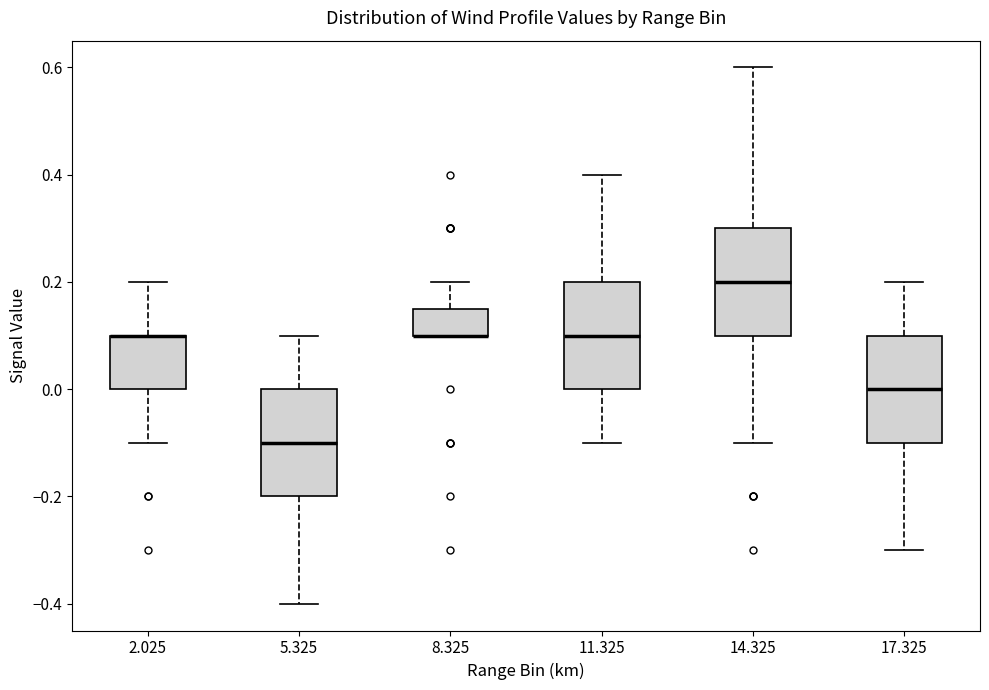

Reading left to right, transcribe this box plot: for each box, give where its median line is, the range the box spans, and where its two whiskers end, as read against the y-axis. The values are not printed on the chart, so give them approximately, as read against the axis.

2.025: median 0.10 (drawn on the box's upper edge), box 0.00 to 0.10, whiskers -0.10 to 0.20
5.325: median -0.10, box -0.20 to 0.00, whiskers -0.40 to 0.10
8.325: median 0.10 (drawn on the box's lower edge), box 0.10 to 0.16, whiskers 0.10 to 0.20
11.325: median 0.10, box 0.00 to 0.20, whiskers -0.10 to 0.40
14.325: median 0.20, box 0.10 to 0.30, whiskers -0.10 to 0.60
17.325: median 0.00, box -0.10 to 0.10, whiskers -0.30 to 0.20